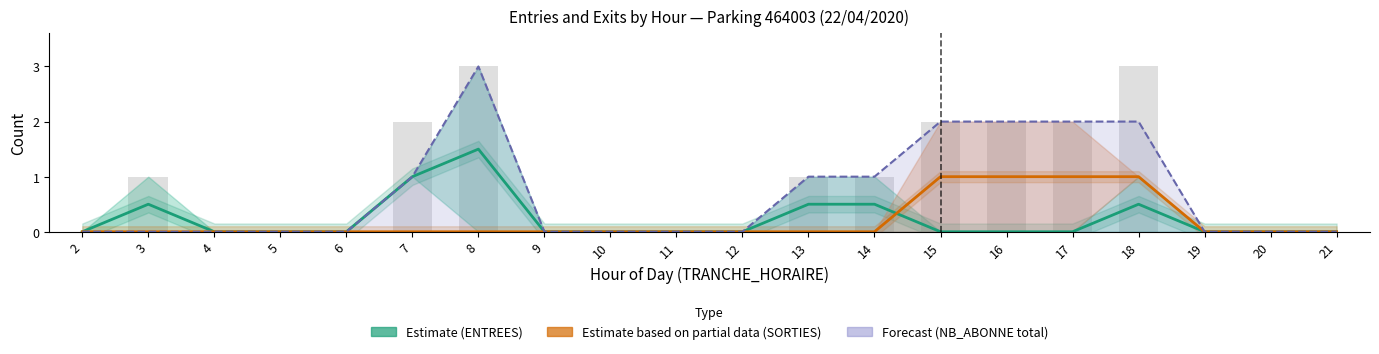

Which series changed the most between 16 and 20?

Estimate based on partial data (SORTIES)